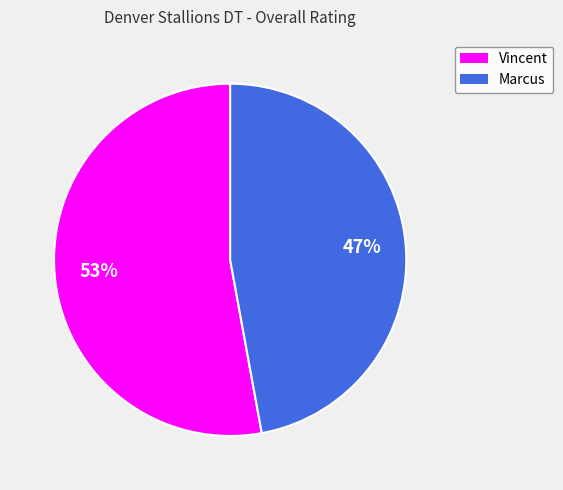

Is the sum of Vincent and Marcus greater than half?

Yes